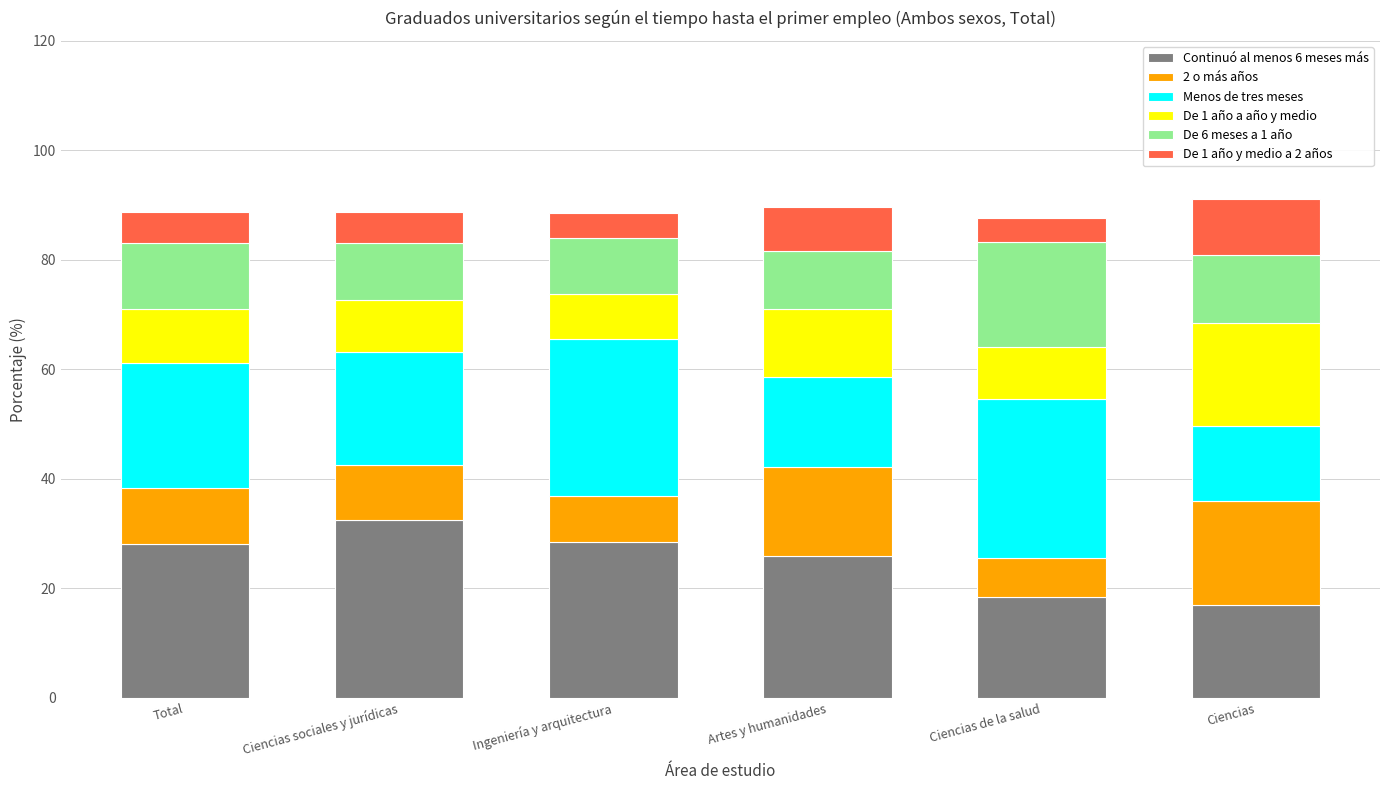

What is the total value across all series at Ciencias sociales y jurídicas?

88.8